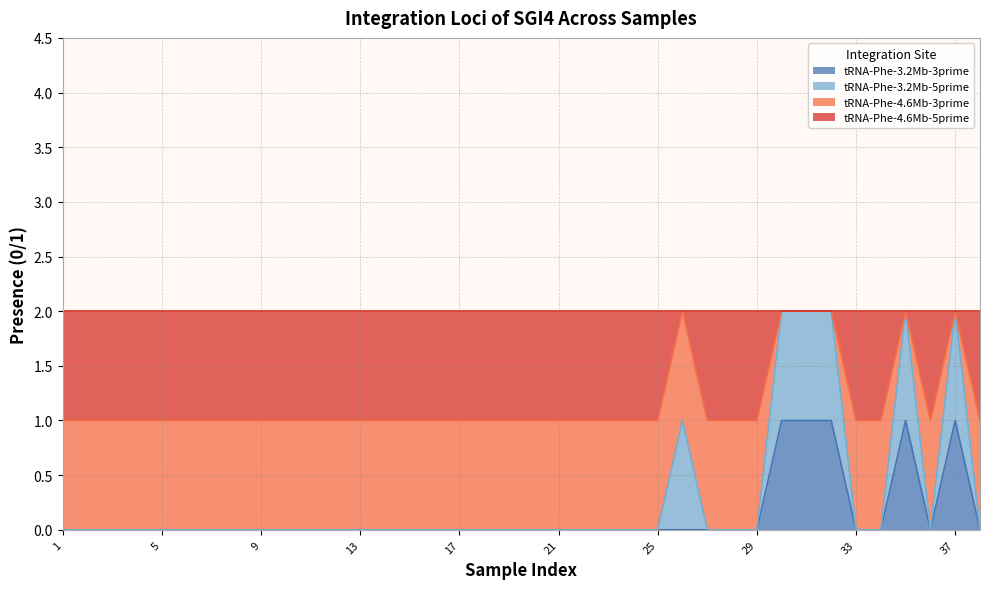

Is it true that tRNA-Phe-3.2Mb-3prime equals -1 at 9?

False